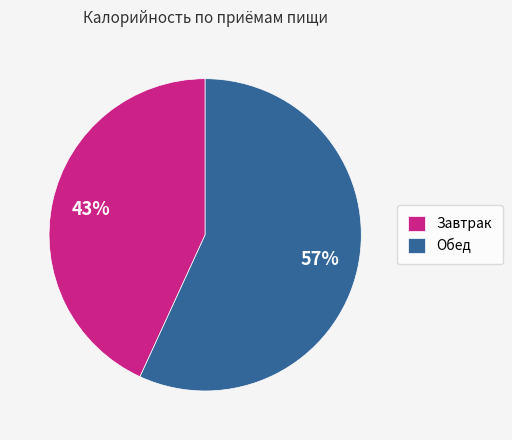

Which slice represents more than half of the pie?

Обед